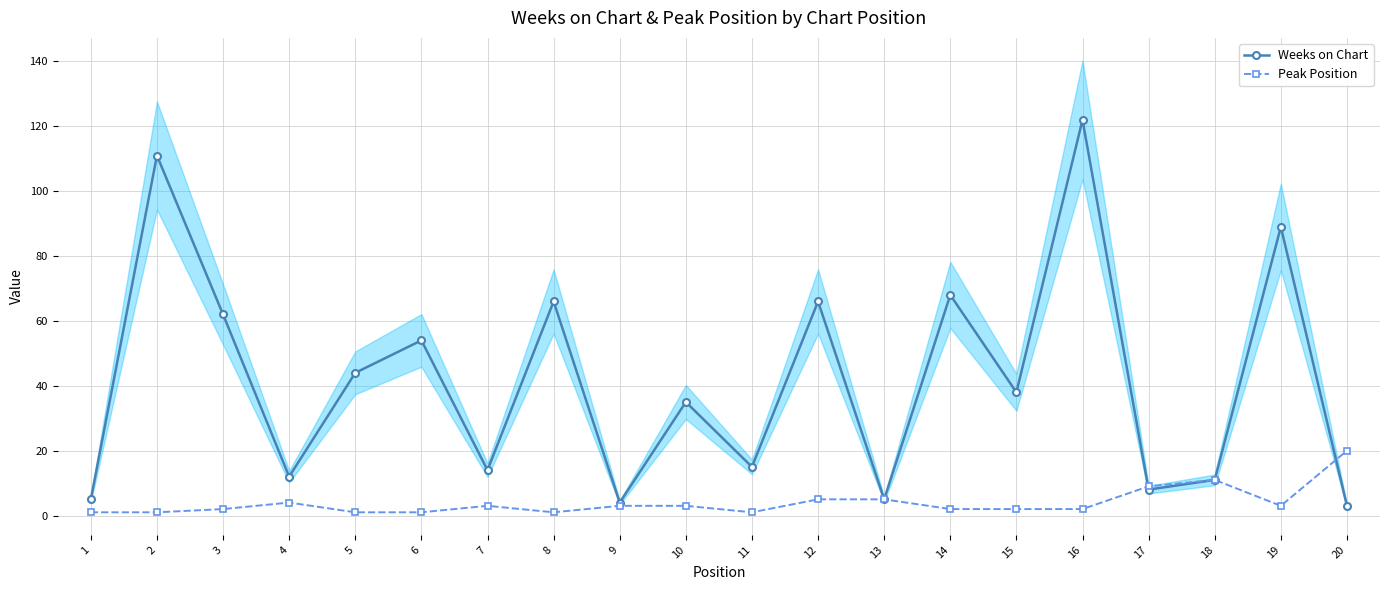

What is the average value of the Weeks on Chart series?

42